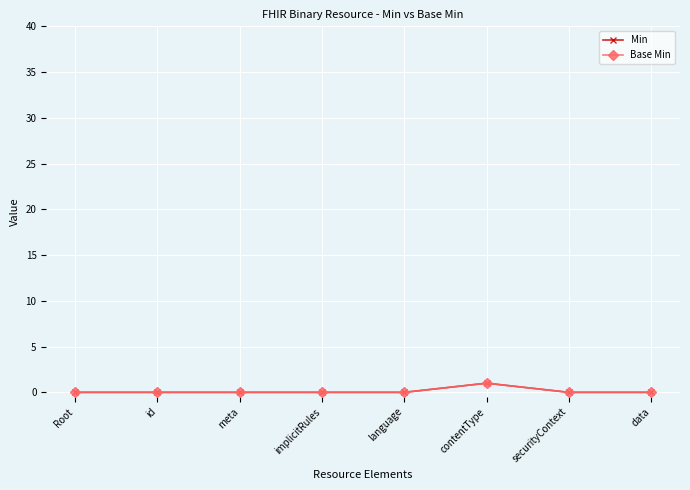

Does the chart have visible grid lines?

Yes